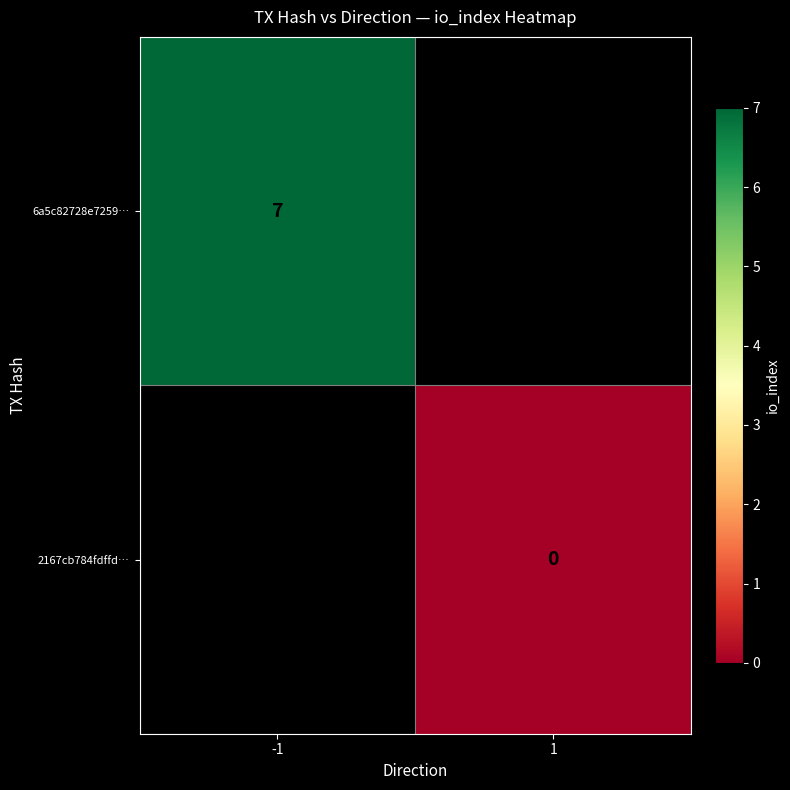

The 6a5c82728e7259… series shows 7 at -1. True or false?

True